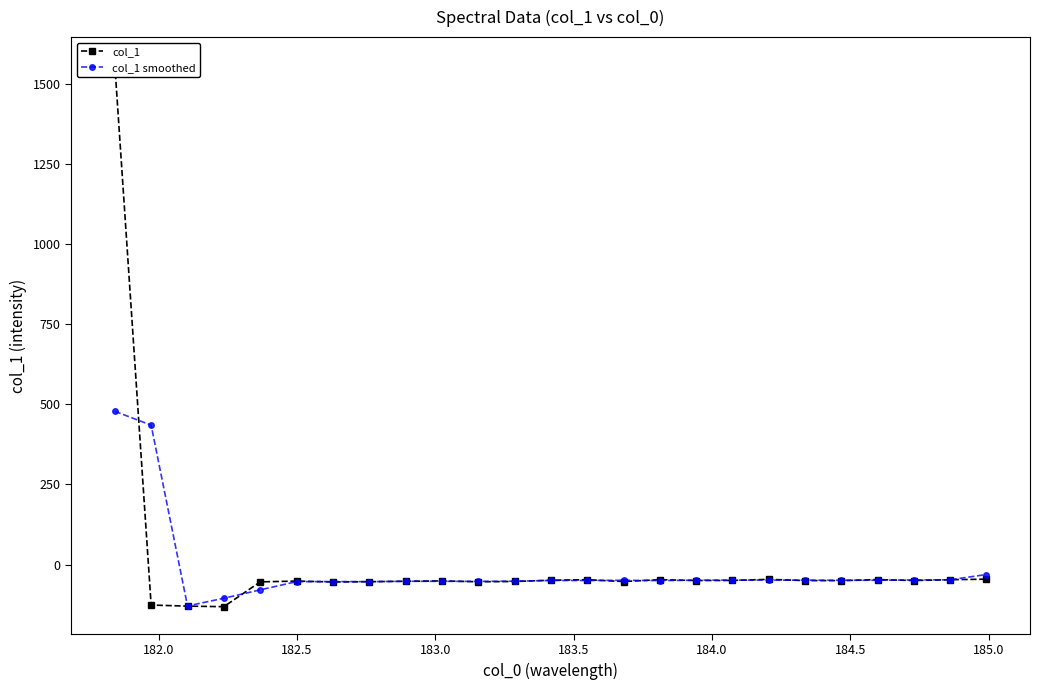

What is the value of the col_1 smoothed point at the 6th from the left?

-53.0